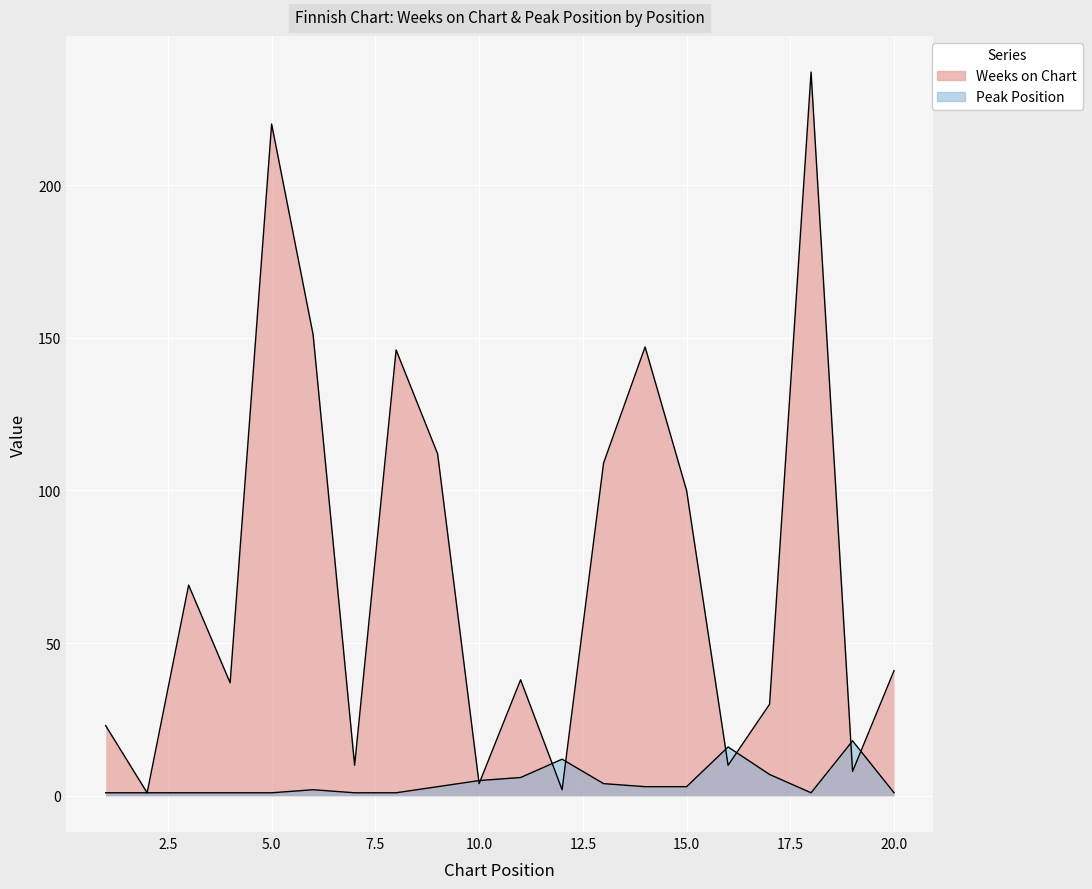

What is the spread (max minus min) of values at 12?

10